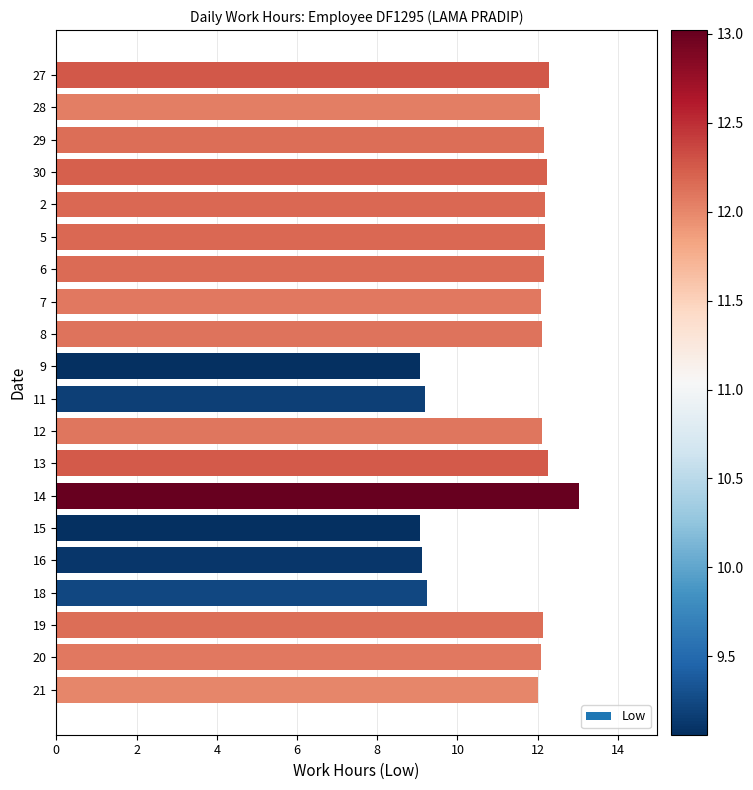

How many categories are shown in the chart?

20